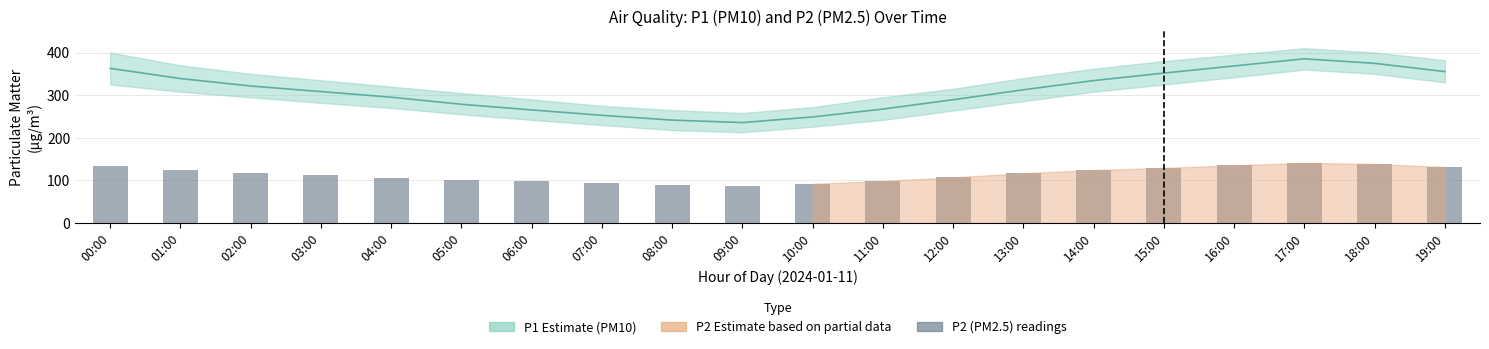

What is the value of the 20th bar from the left?

131.5